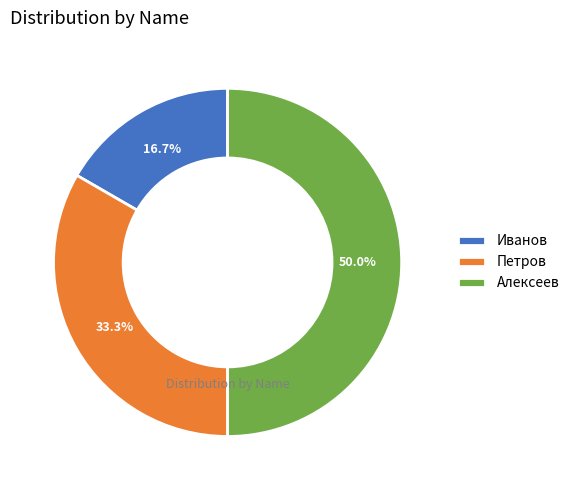

Which has a higher value, Петров or Алексеев?

Алексеев